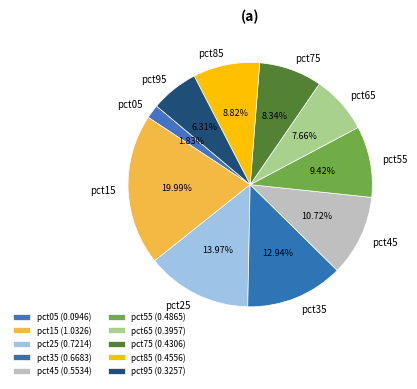

Is the sum of pct15 and pct45 greater than half?

No